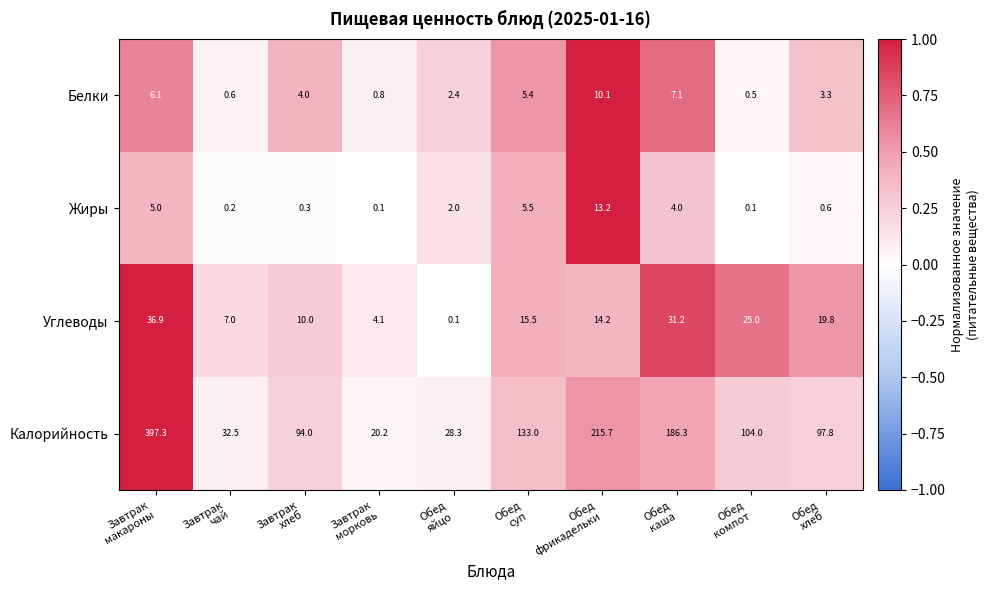

List the series in order of their peak value, highest first.

Калорийность, Углеводы, Жиры, Белки